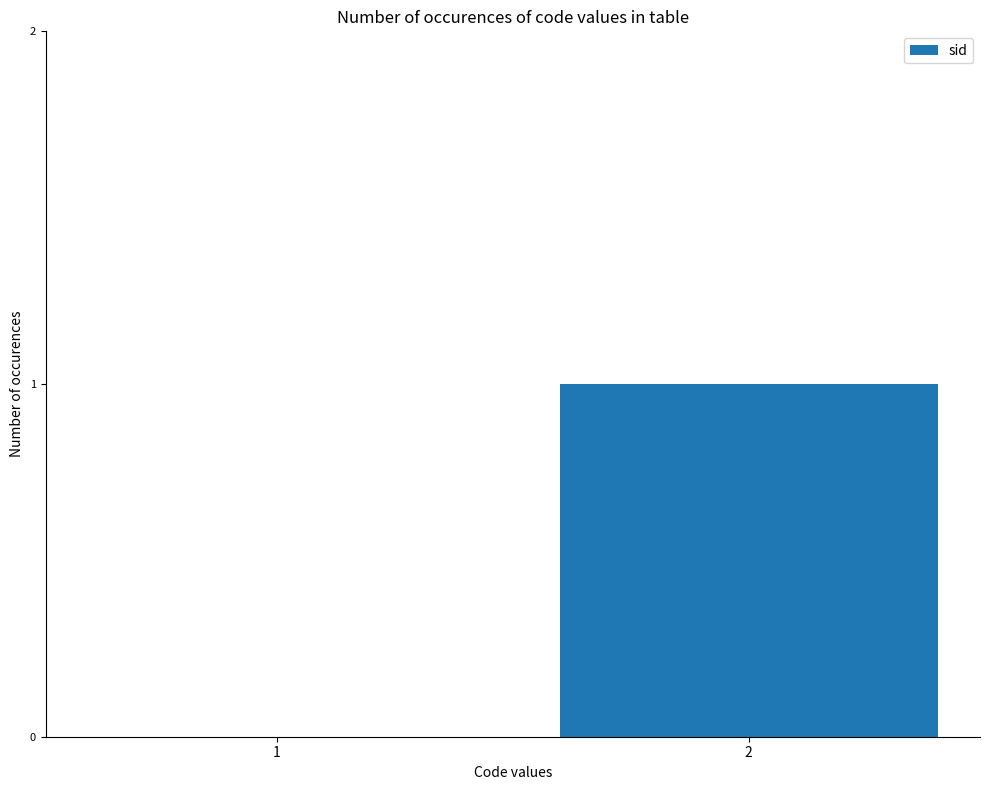

What value does the data have at 2?

1